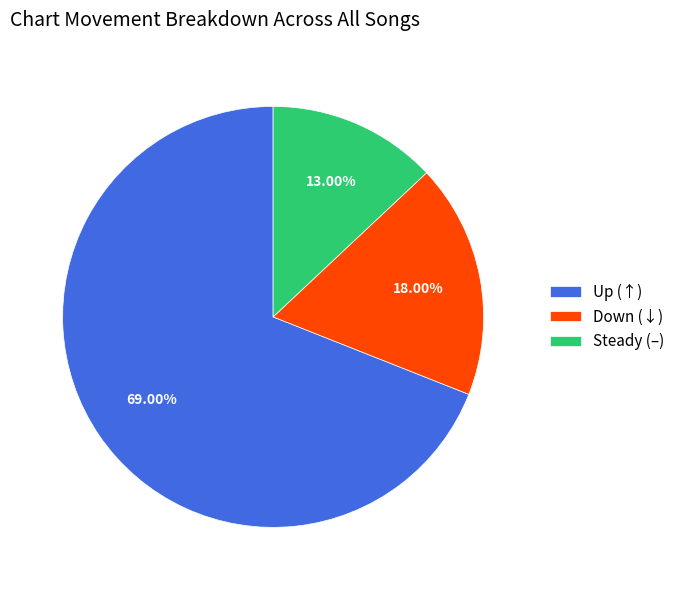

Rank the categories by value from highest to lowest.

Up (↑), Down (↓), Steady (–)